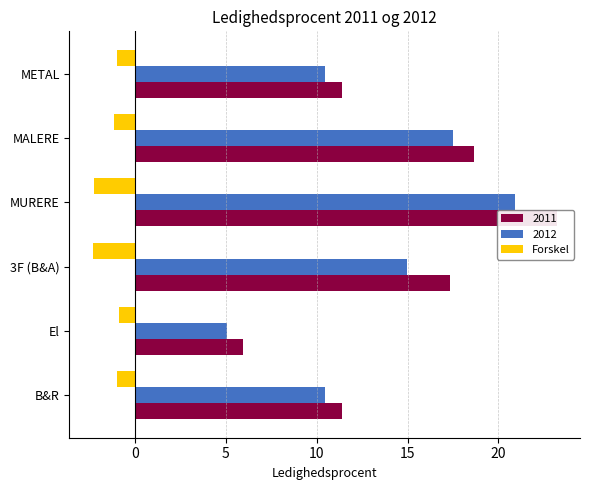

Read the value at B&R.

-1.0